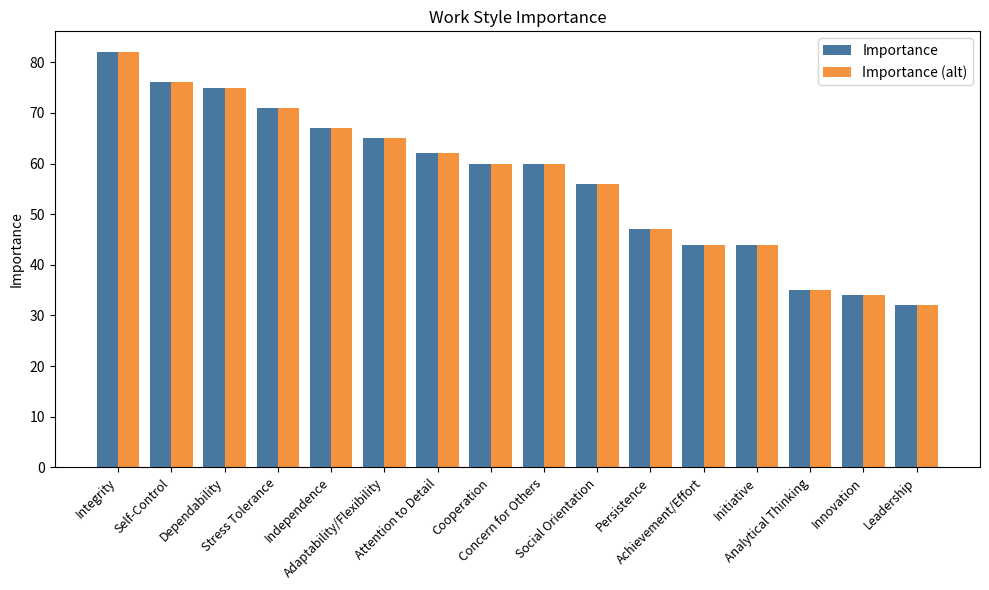

What is the average value of the Importance series?

57